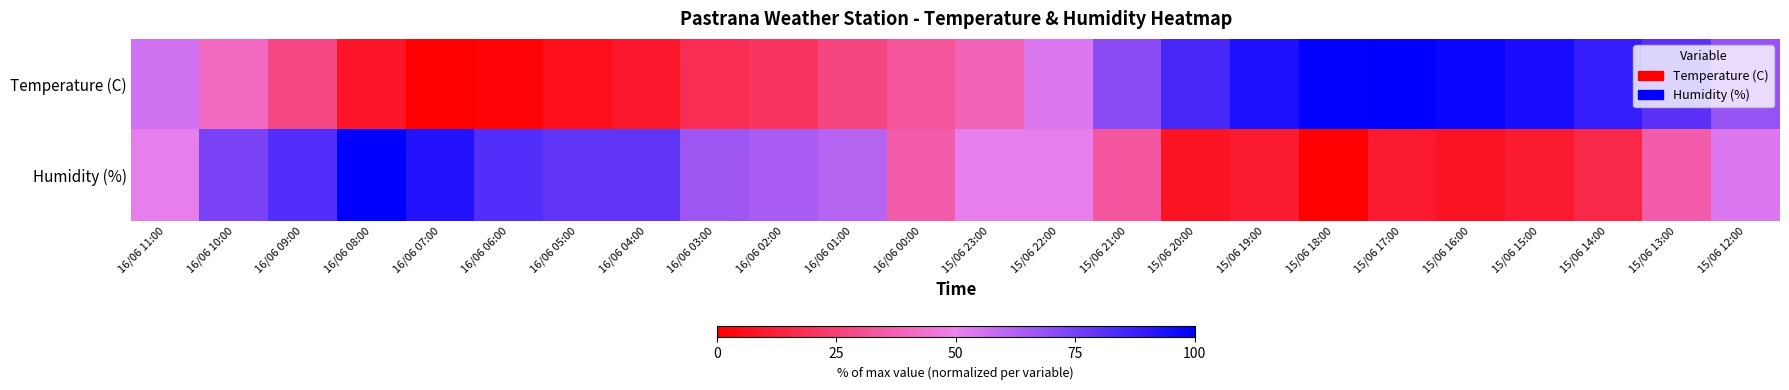

Reading left to right, extract all data points from this chart.

Temperature (C): 16/06 11:00=56.6	16/06 10:00=40.6	16/06 09:00=28.0	16/06 08:00=8.6	16/06 07:00=0.0	16/06 06:00=1.7	16/06 05:00=5.7	16/06 04:00=9.7	16/06 03:00=17.7	16/06 02:00=20.0	16/06 01:00=26.9	16/06 00:00=32.6	15/06 23:00=38.3	15/06 22:00=53.7	15/06 21:00=70.9	15/06 20:00=84.6	15/06 19:00=93.7	15/06 18:00=98.9	15/06 17:00=100.0	15/06 16:00=97.7	15/06 15:00=94.9	15/06 14:00=88.6	15/06 13:00=80.6	15/06 12:00=68.0
Humidity (%): 16/06 11:00=51.3	16/06 10:00=74.4	16/06 09:00=82.1	16/06 08:00=100.0	16/06 07:00=92.3	16/06 06:00=82.1	16/06 05:00=79.5	16/06 04:00=79.5	16/06 03:00=66.7	16/06 02:00=64.1	16/06 01:00=61.5	16/06 00:00=35.9	15/06 23:00=51.3	15/06 22:00=51.3	15/06 21:00=33.3	15/06 20:00=7.7	15/06 19:00=10.3	15/06 18:00=0.0	15/06 17:00=10.3	15/06 16:00=7.7	15/06 15:00=10.3	15/06 14:00=15.4	15/06 13:00=35.9	15/06 12:00=53.8